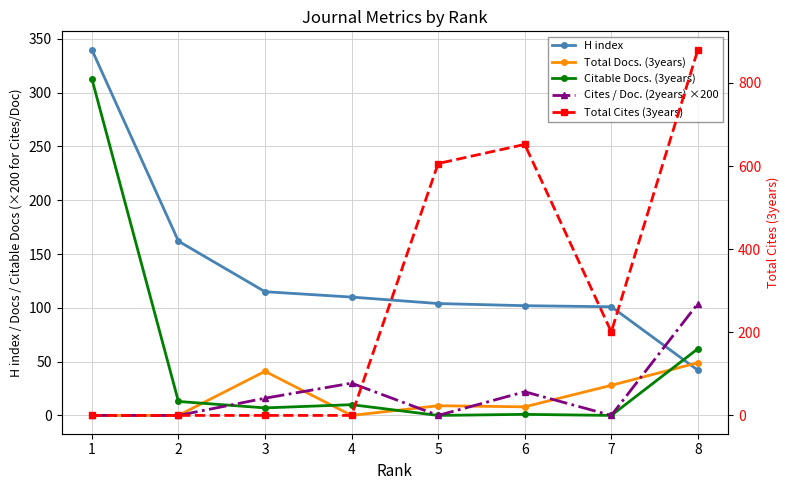

What is the spread (max minus min) of values at 6?

651